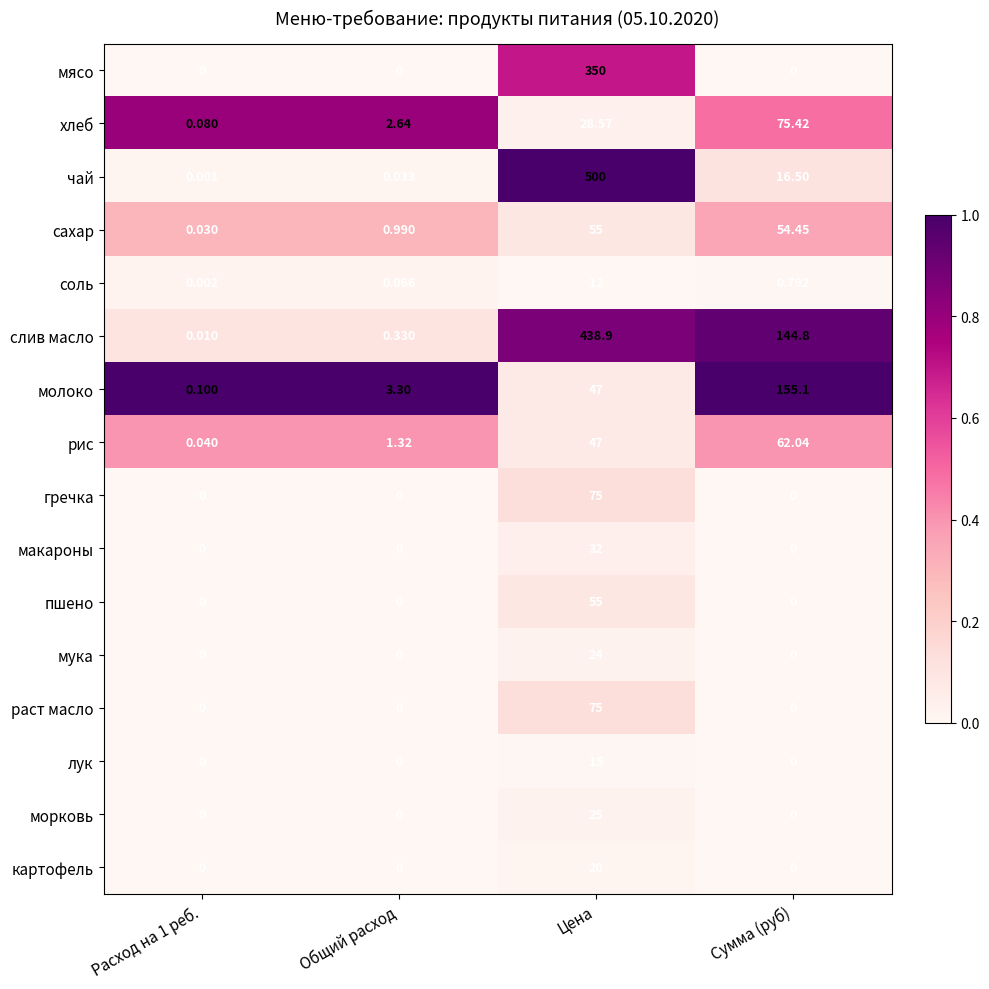

Between Расход на 1 реб. and Общий расход, which series saw the biggest shift?

молоко